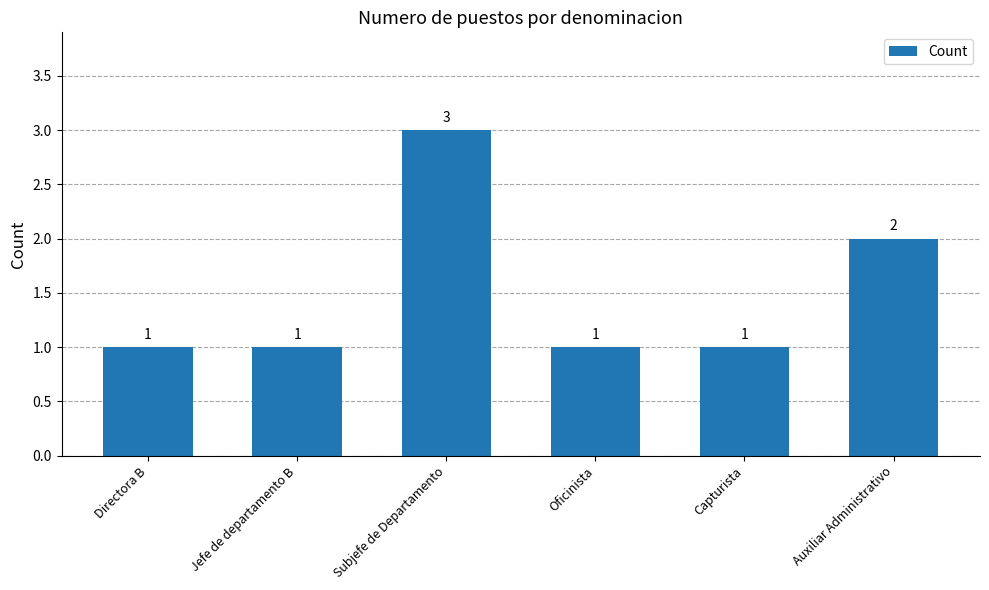

What is the minimum value shown in the chart?

1